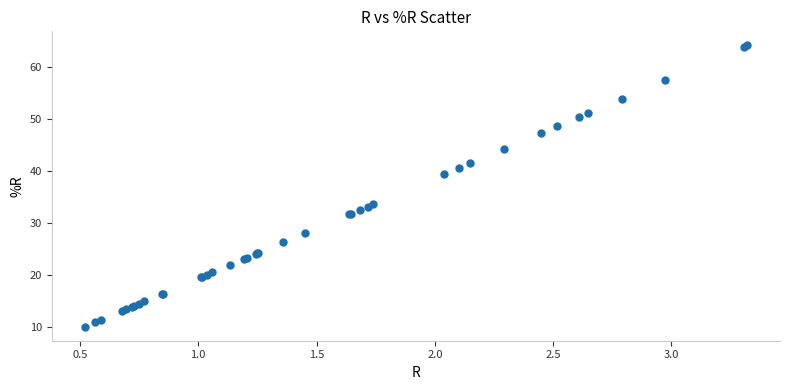

What Y value in the scatter plot is closest to 37?

39.4